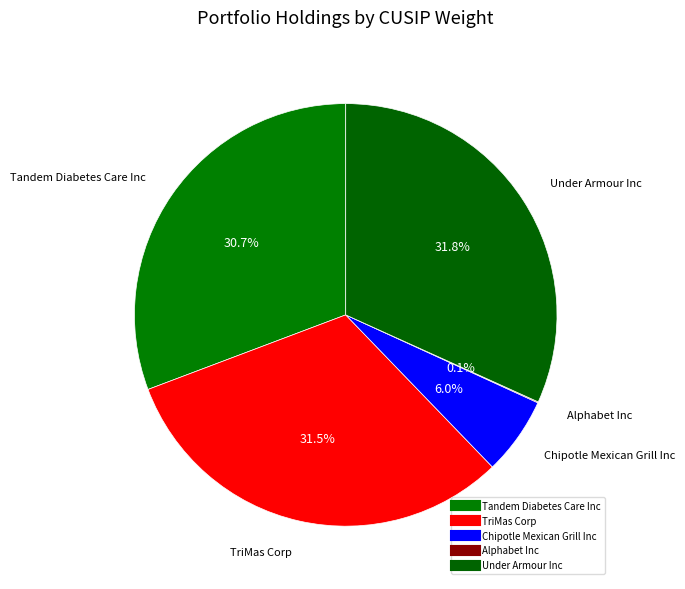

How many slices are in this pie chart?

5